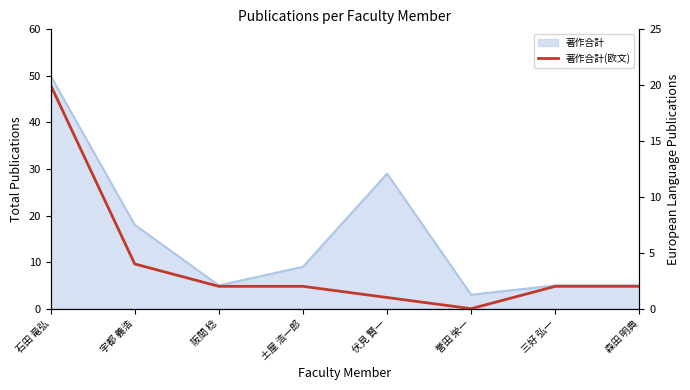

True or false: the data shows 20 at 石田 竜弘.

True